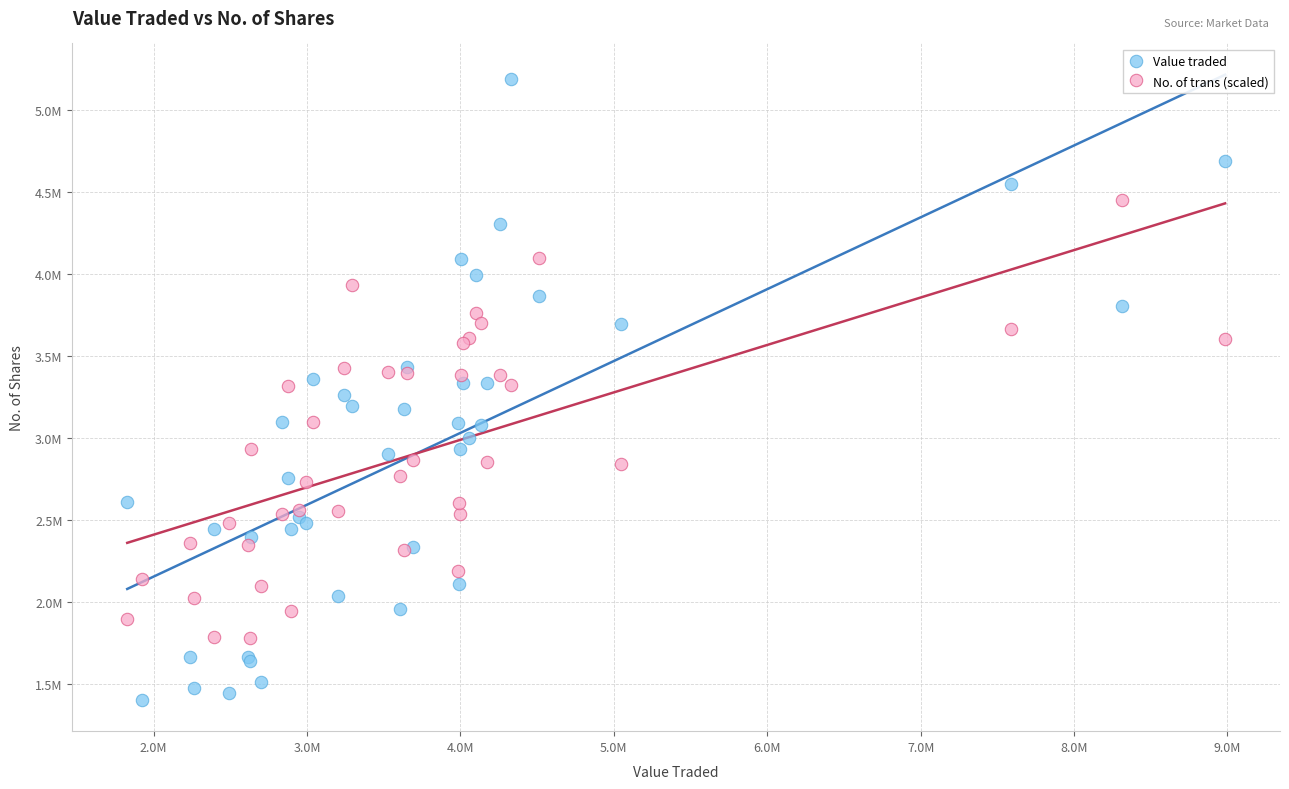

What are all the series names shown in the legend?

Value traded, No. of trans (scaled)